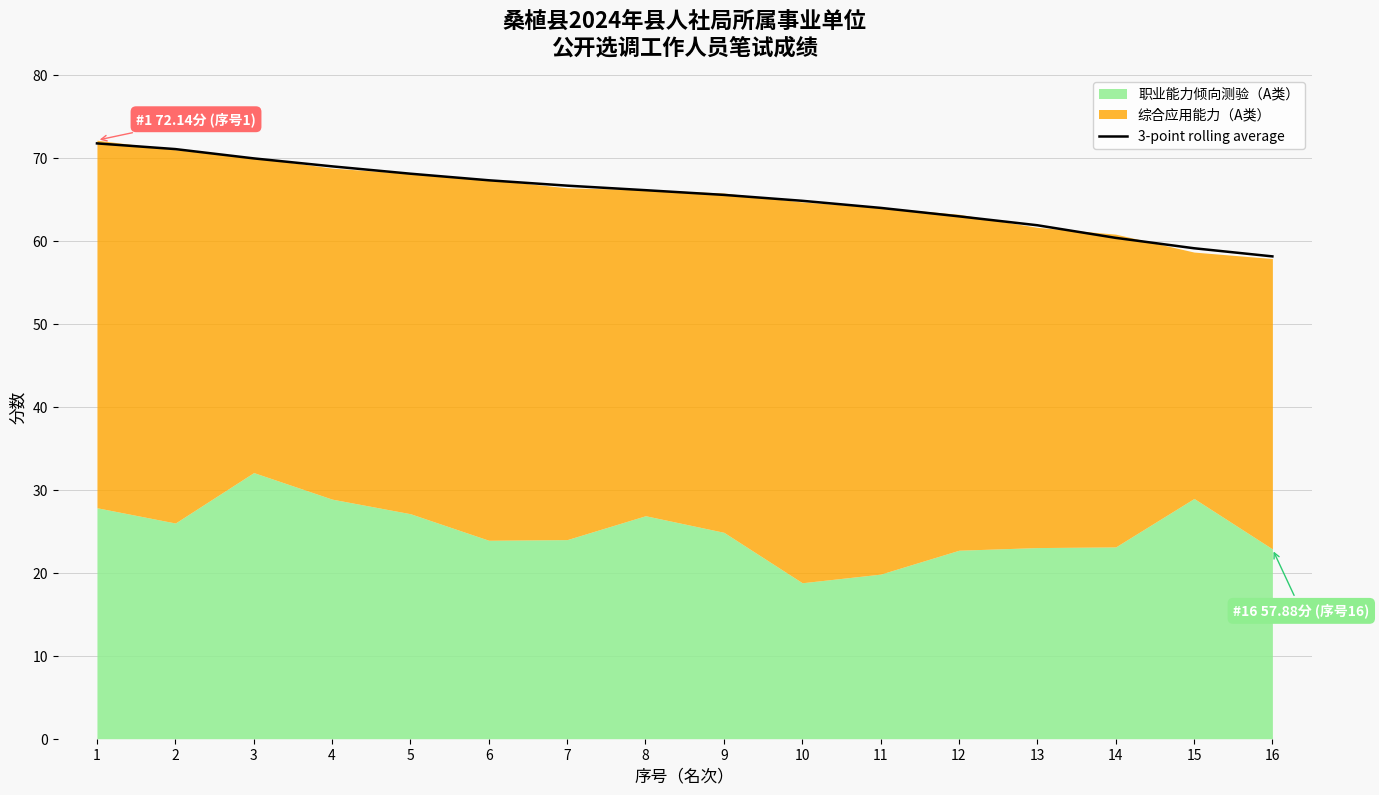

Where does the data first go above 66?

1